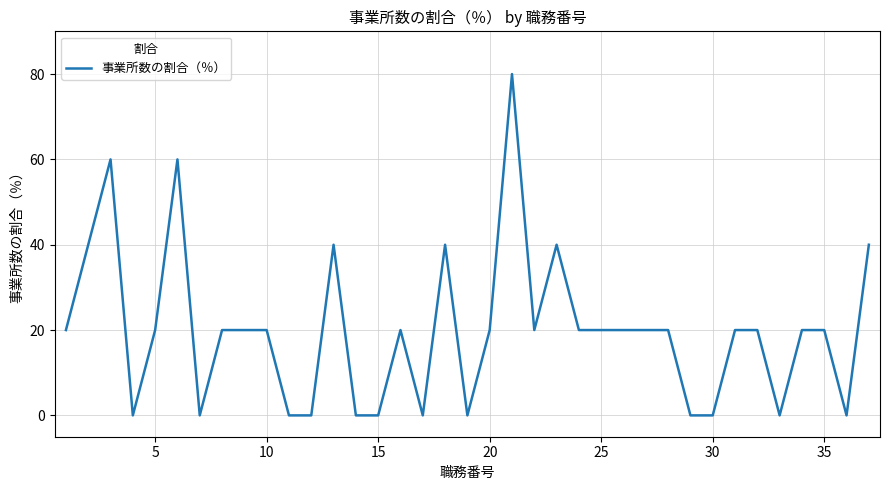

What is the difference between the maximum and minimum values?

80